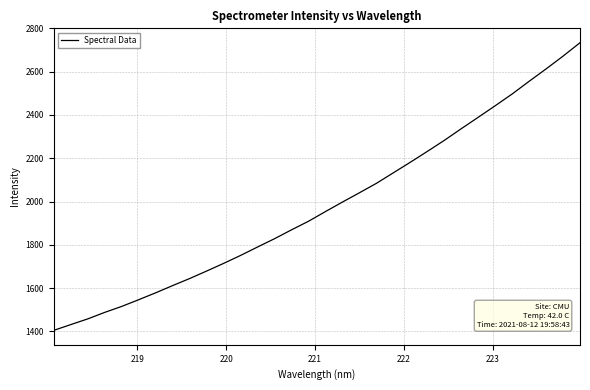

What is the greatest value displayed?

2733.7